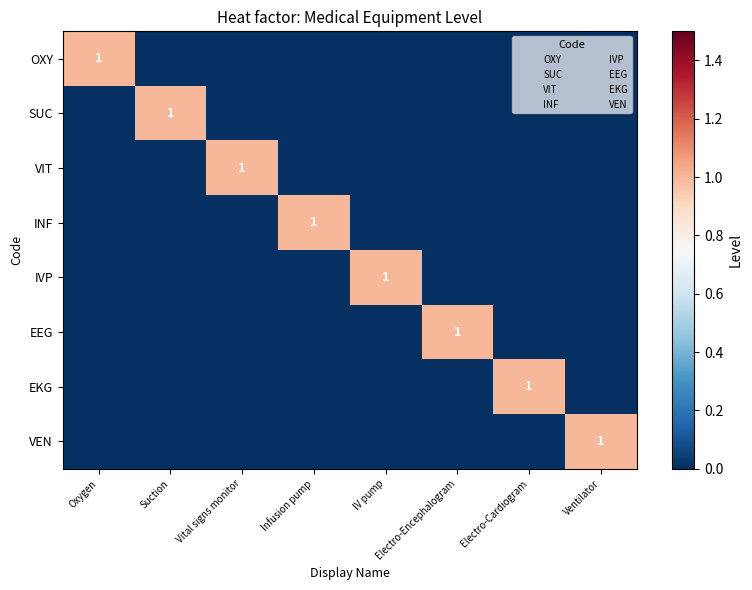

Which category has the highest value in the SUC series?

Suction